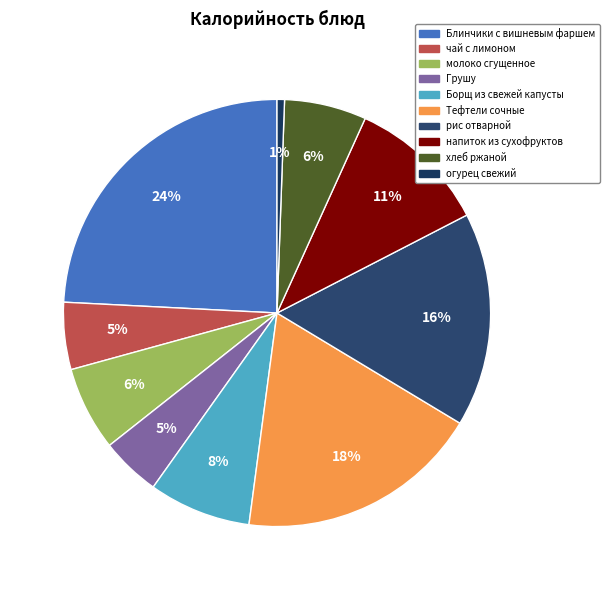

What percentage is the хлеб ржаной slice, to the nearest percent?

6%